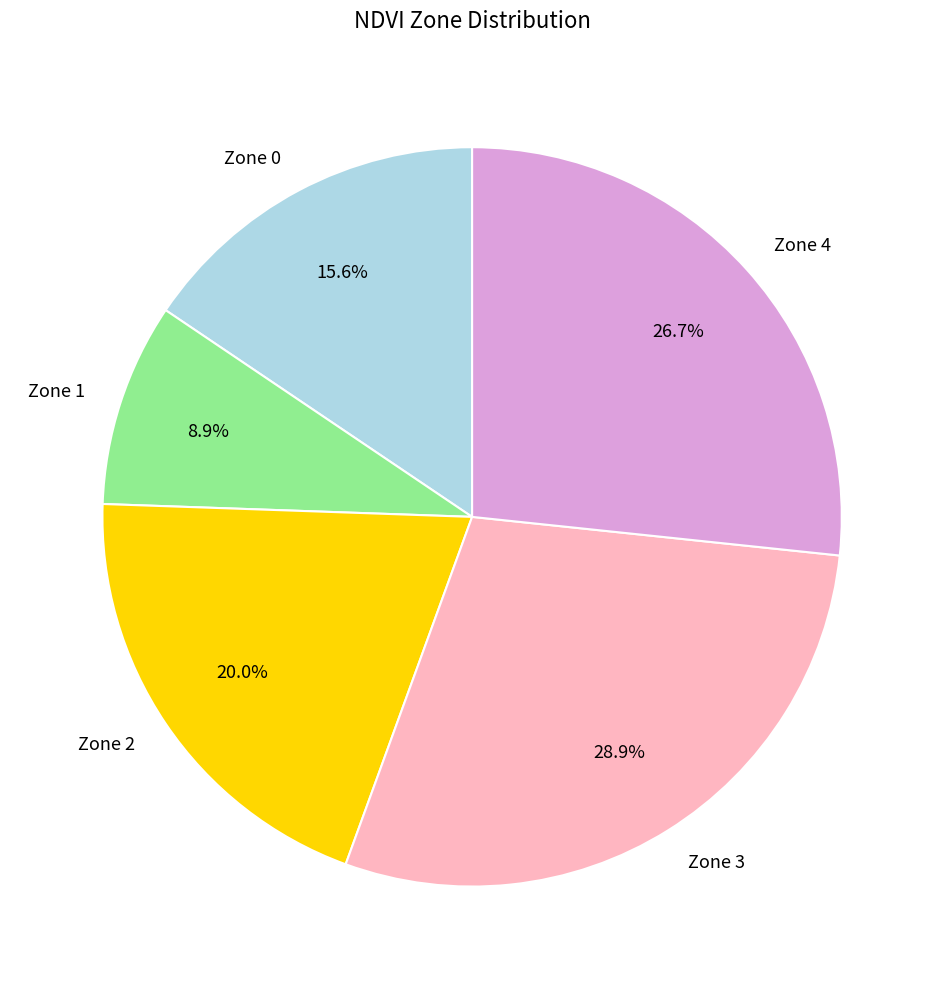

Which category has the biggest portion of the pie?

Zone 3